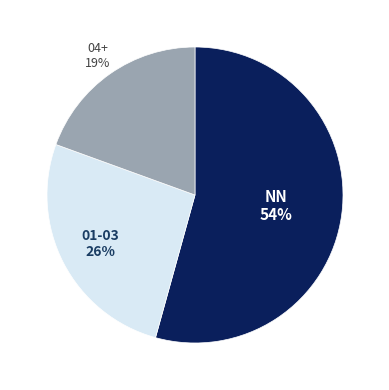

To the nearest percent, what is the average slice percentage?

33%